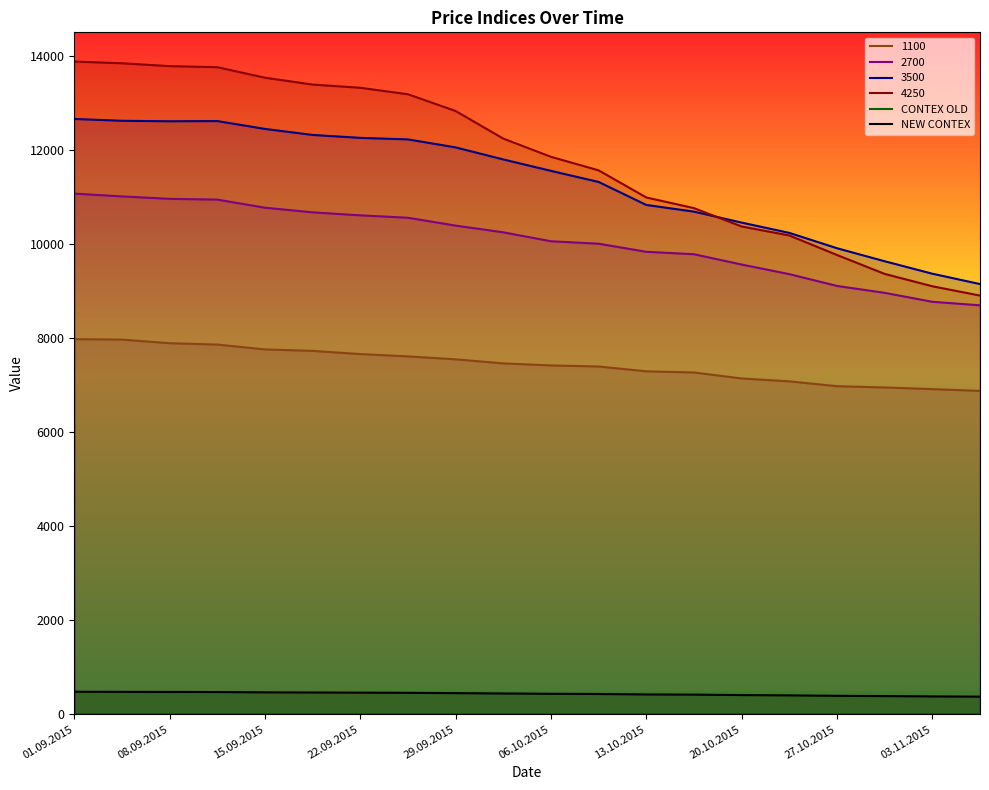

True or false: CONTEX OLD and NEW CONTEX cross at least once.

False